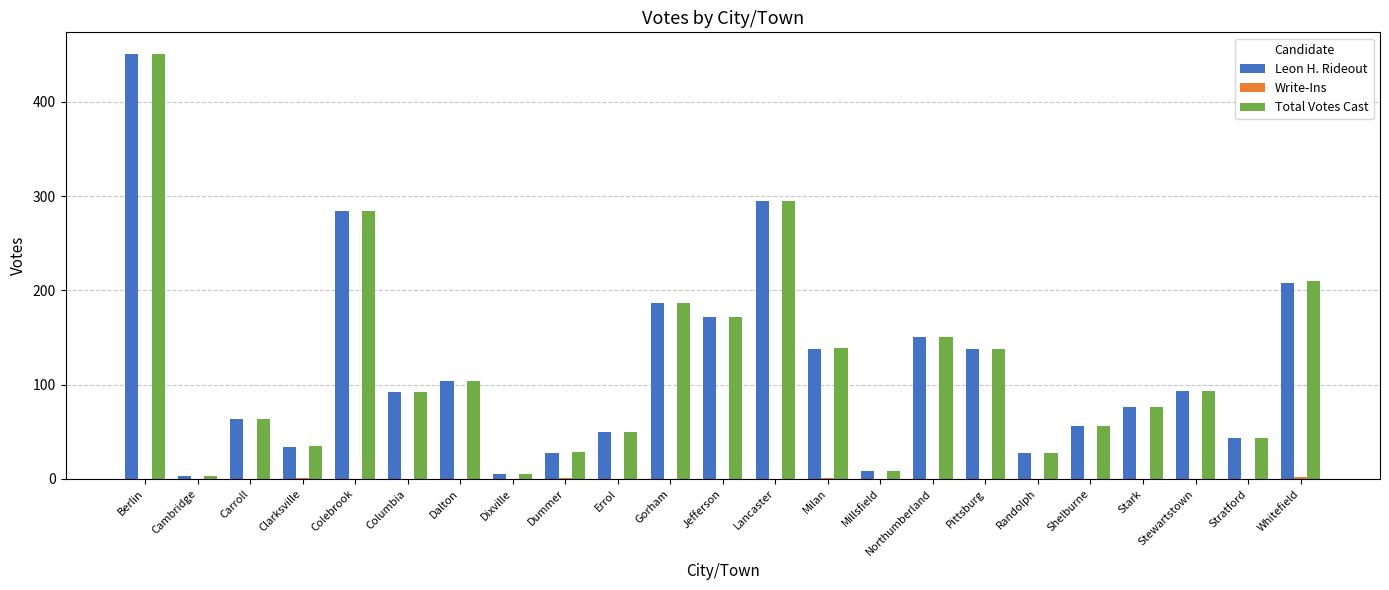

What is the greatest value displayed?

451